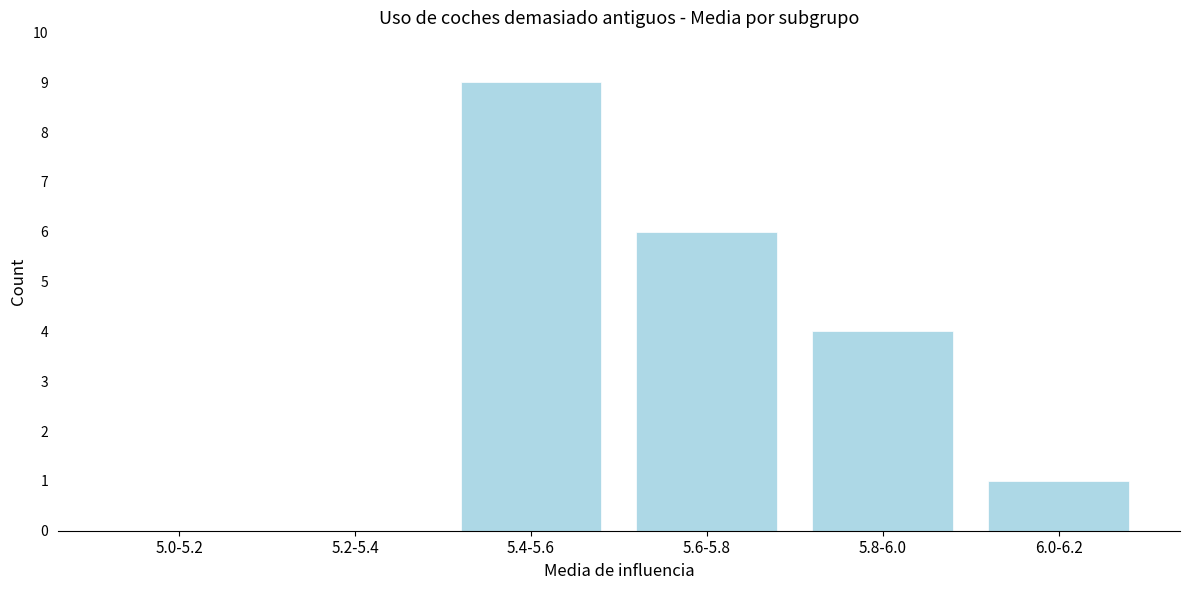

Reading left to right, list all the values displayed in this chart.

5.0-5.2=0	5.2-5.4=0	5.4-5.6=9	5.6-5.8=6	5.8-6.0=4	6.0-6.2=1